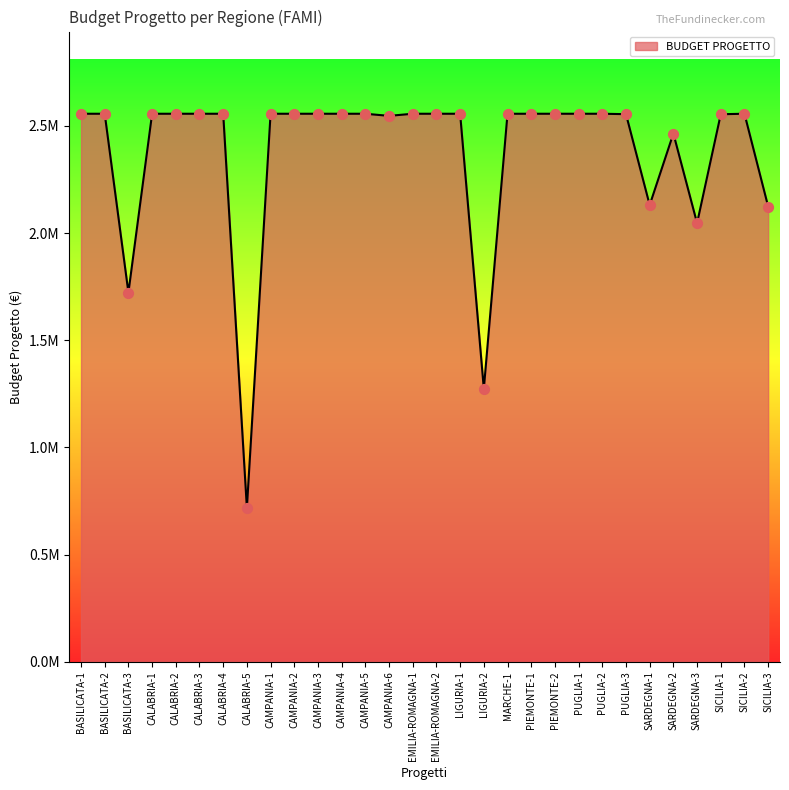

Approximately how many times larger is the value at CAMPANIA-2 compared to CALABRIA-5?

3.6